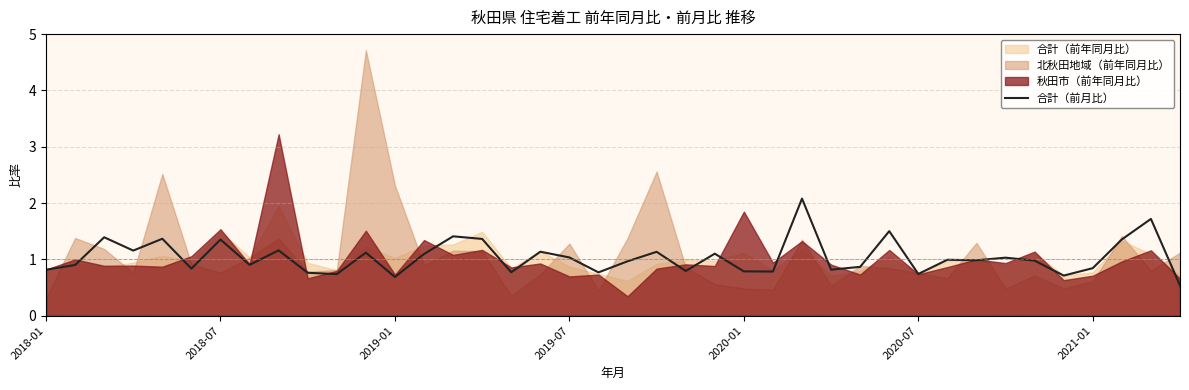

Where is the data nearest to the value 1?

31